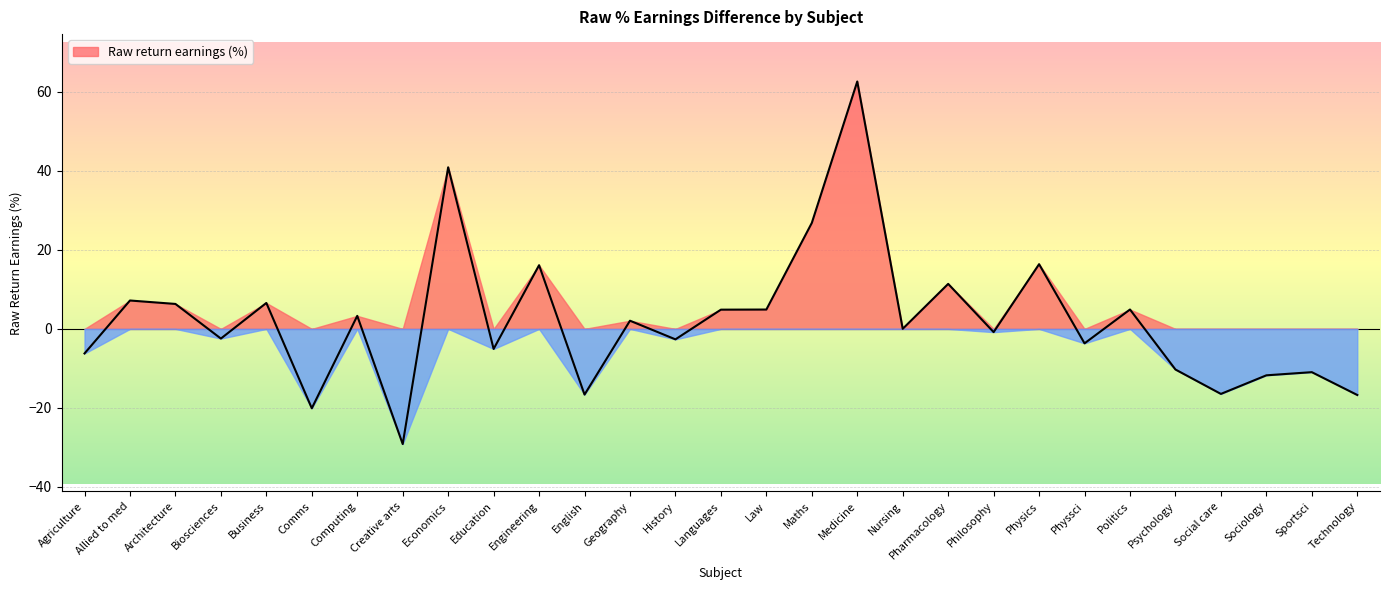

What is the value of the 2nd point from the left?

7.2